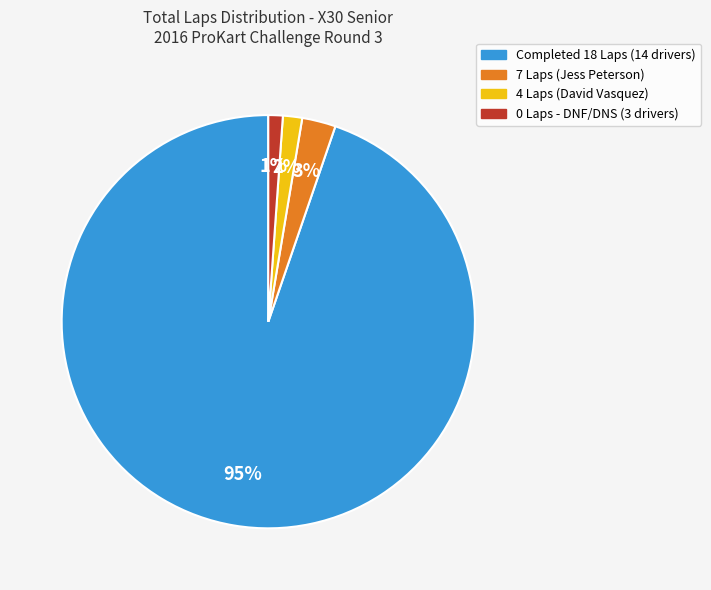

To the nearest percent, what is the average slice percentage?

25%